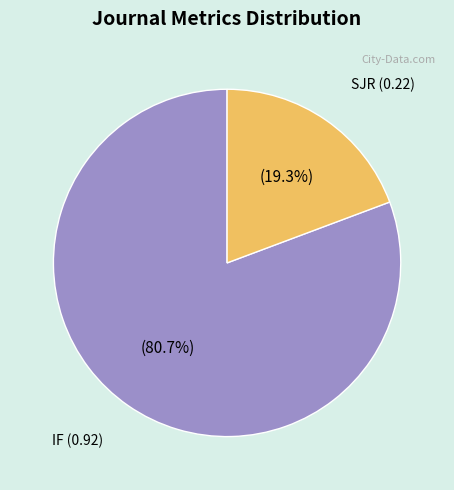

How many segments does this pie chart have?

2